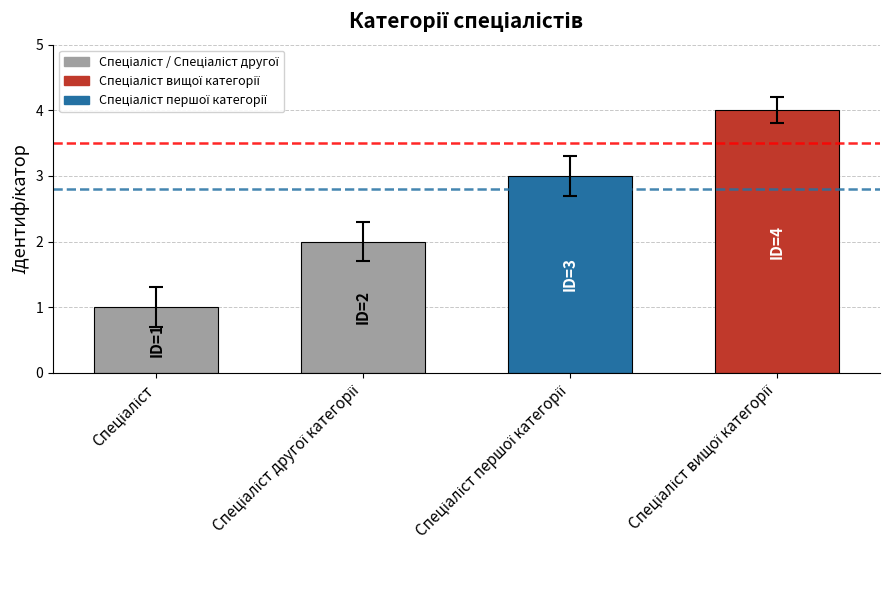

What is the sum of all values?

10